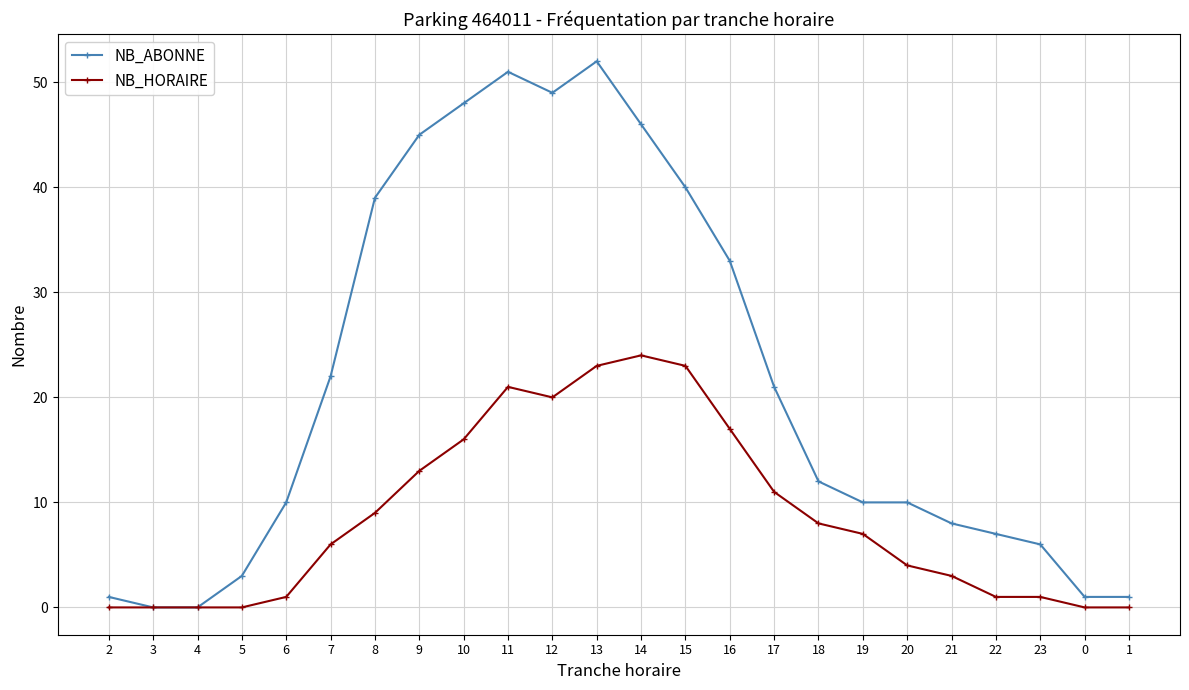

What is the greatest value displayed?

52